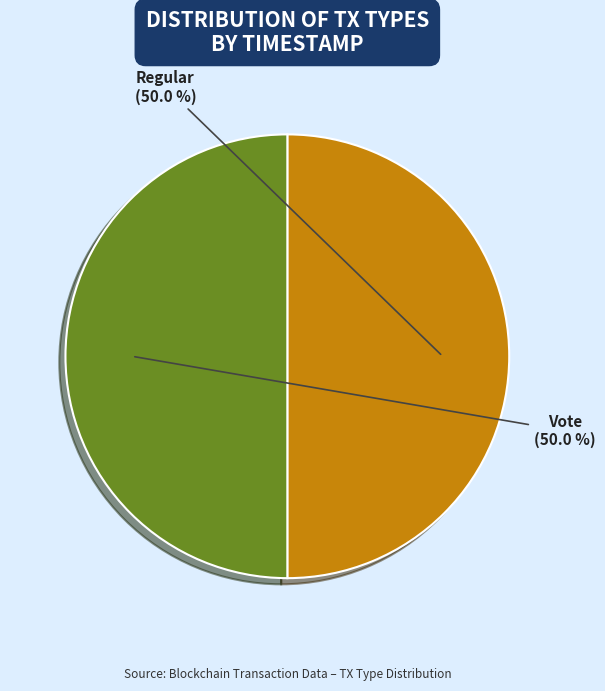

What is the ratio of the value at Regular to the value at Vote?

1.0